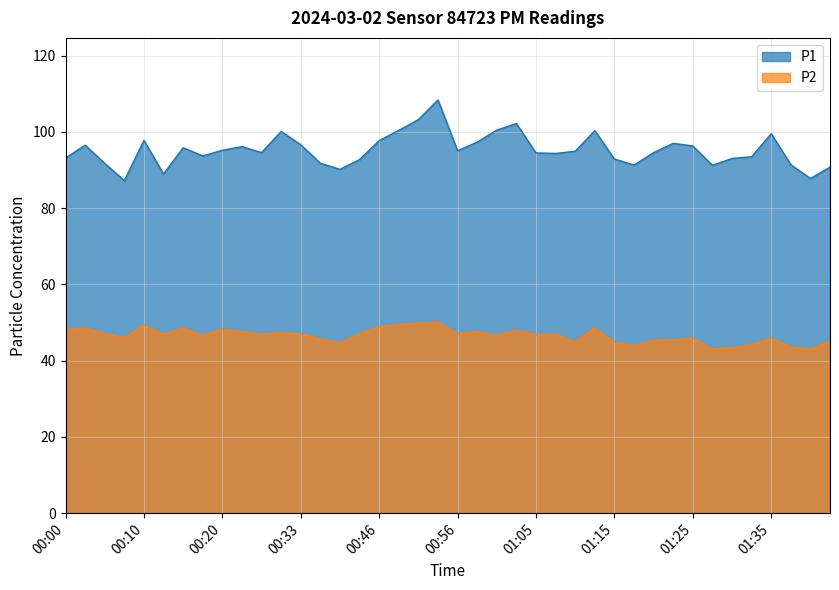

What is the greatest value displayed?

108.4